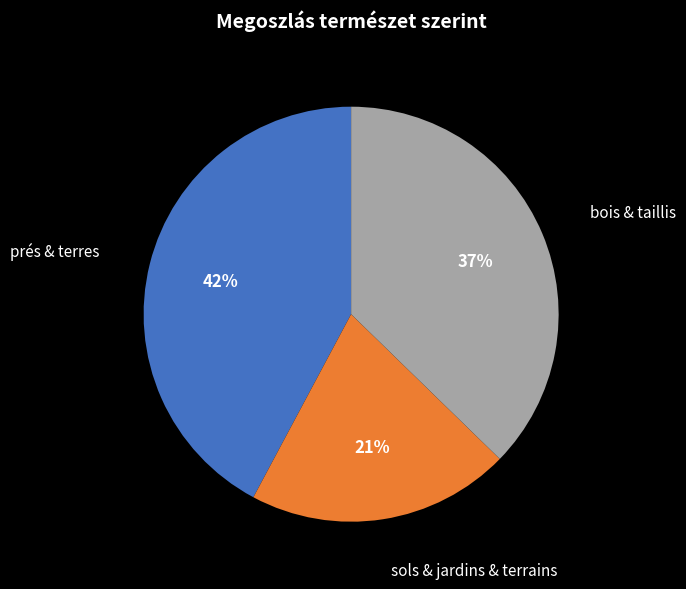

To the nearest percent, what is the average slice percentage?

33%